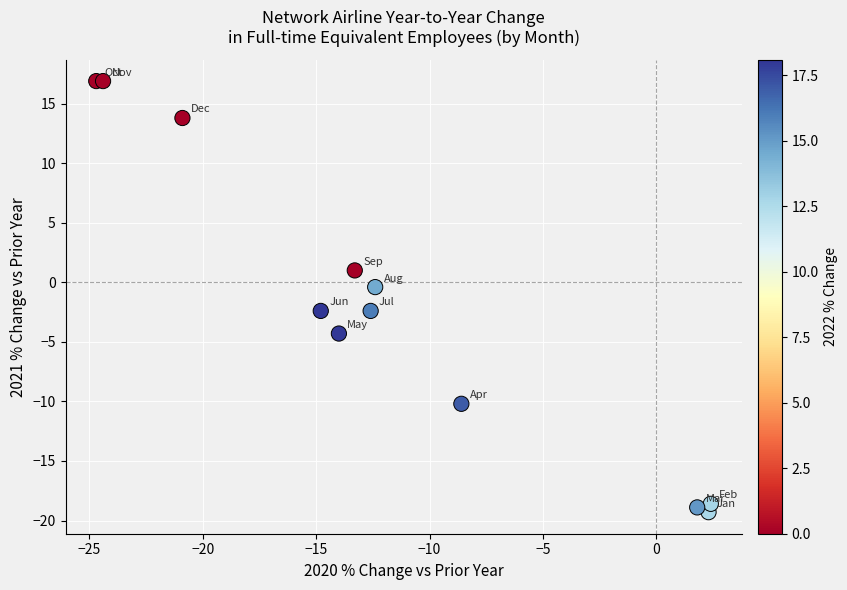

What is the average X value?

-11.6